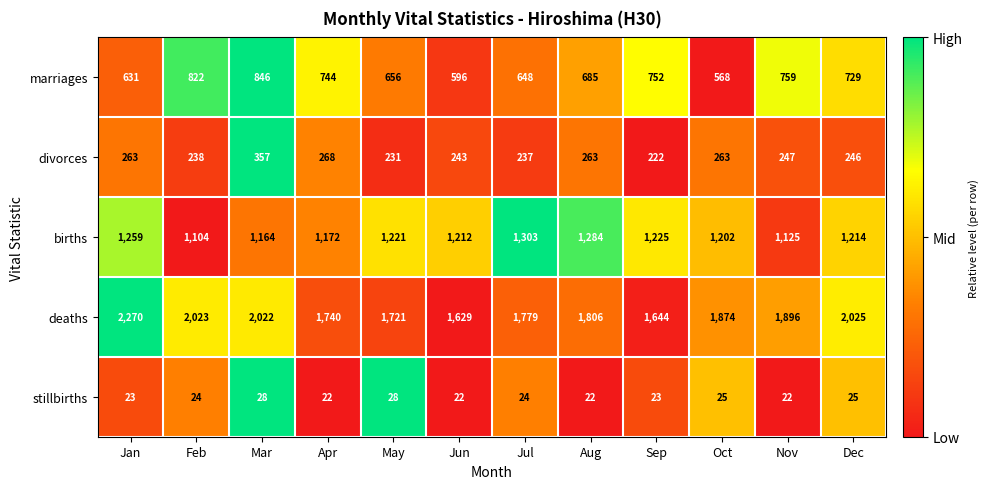

Which series has the largest total across all categories?

deaths